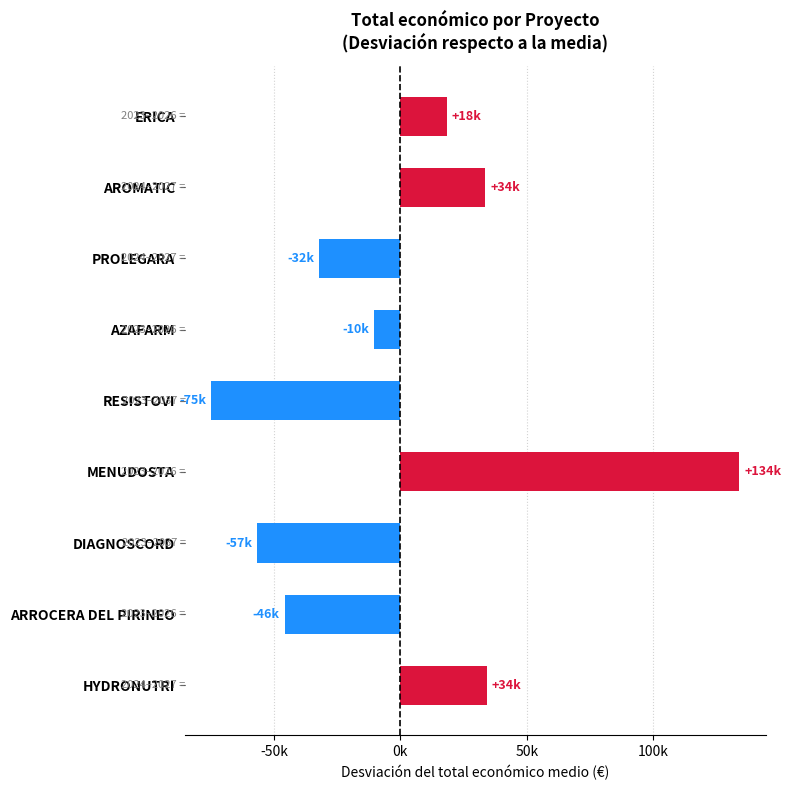

Does the chart contain any negative values?

Yes